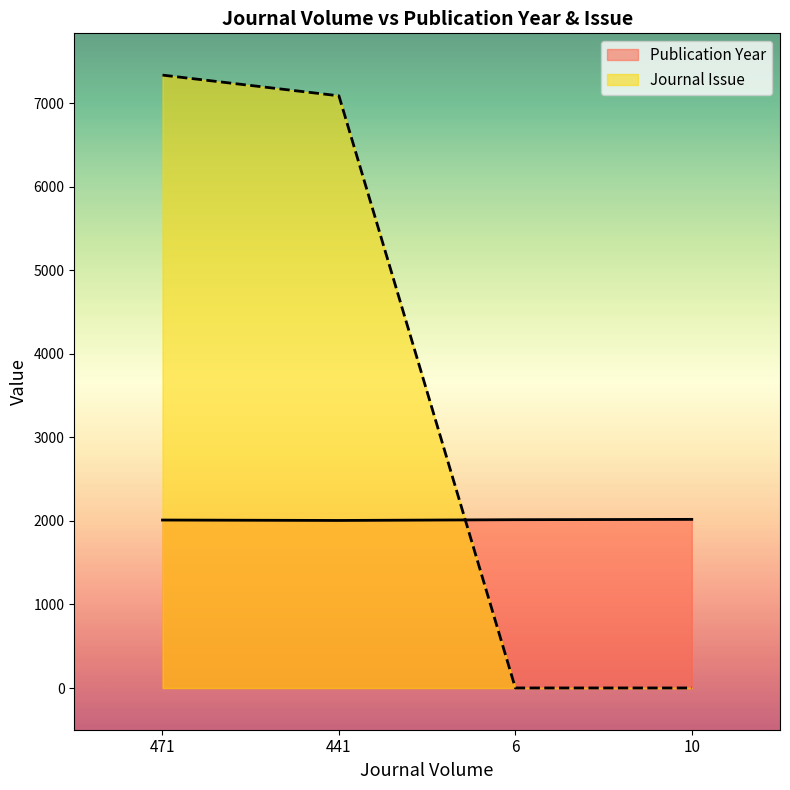

Between which two adjacent categories do Journal Issue and Publication Year first intersect?

441 and 6